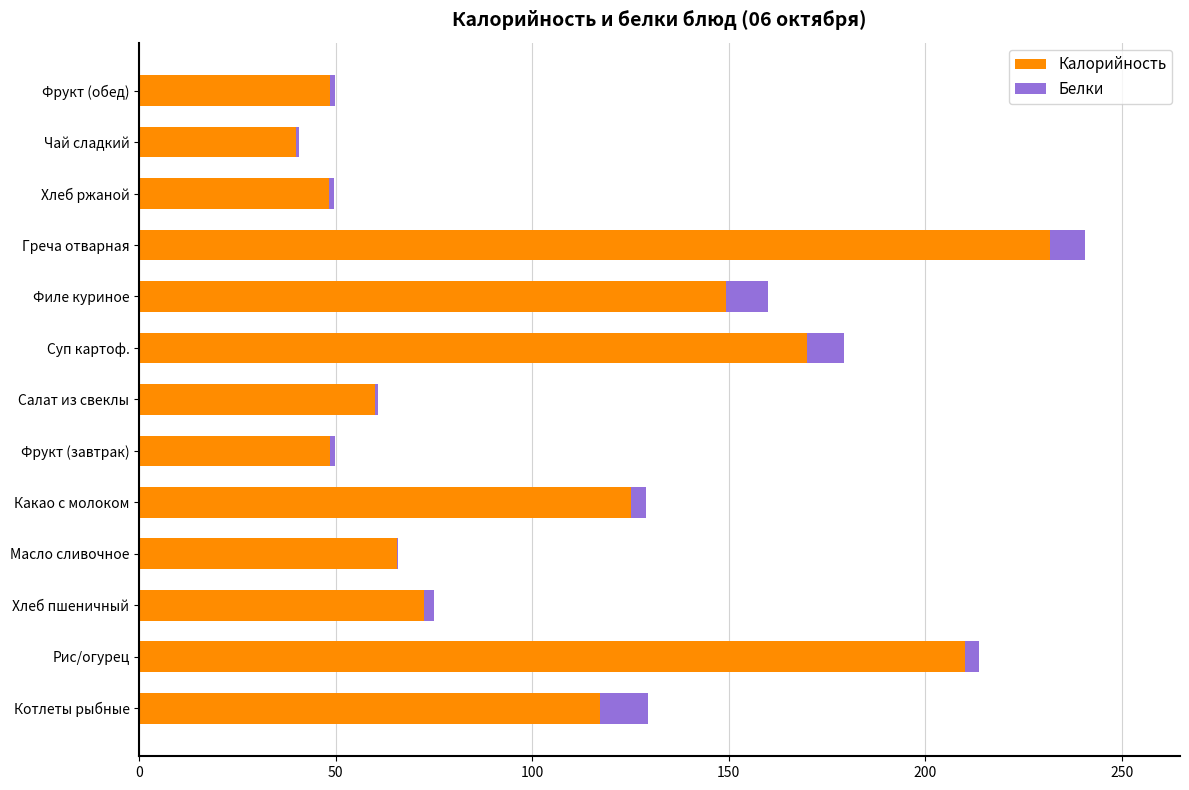

What is the average value of the Калорийность series?

106.7